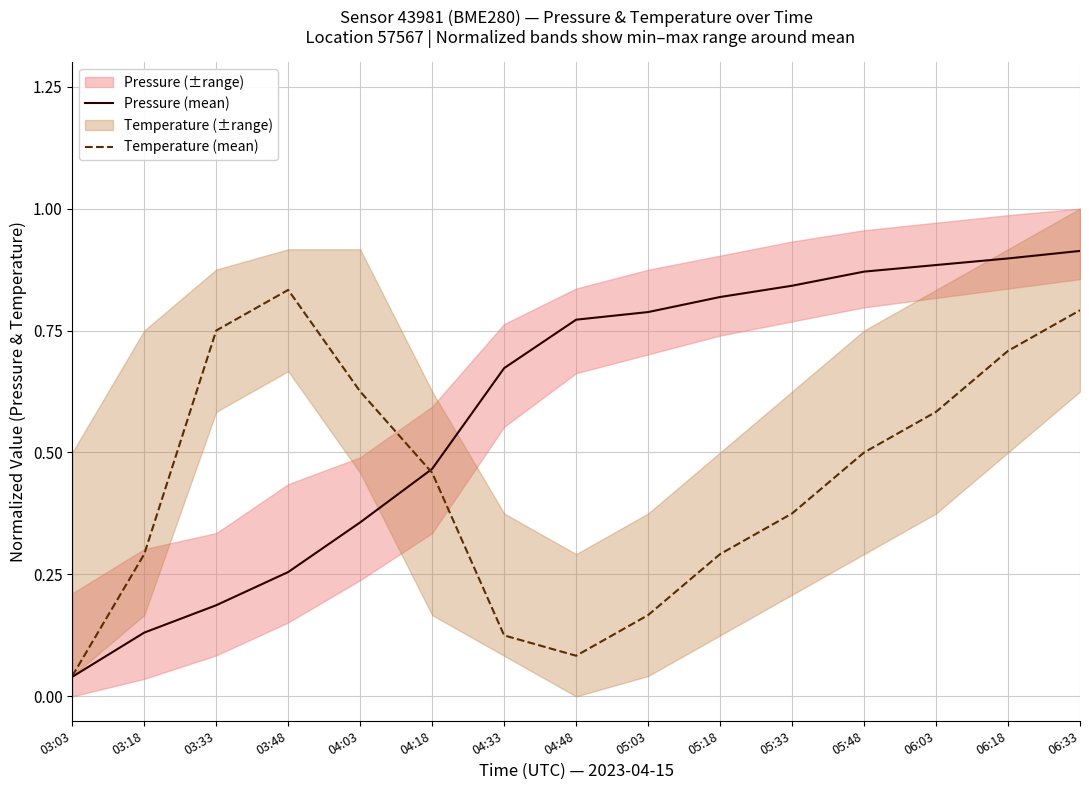

Where is the first local minimum for Temperature (mean)?

04:48